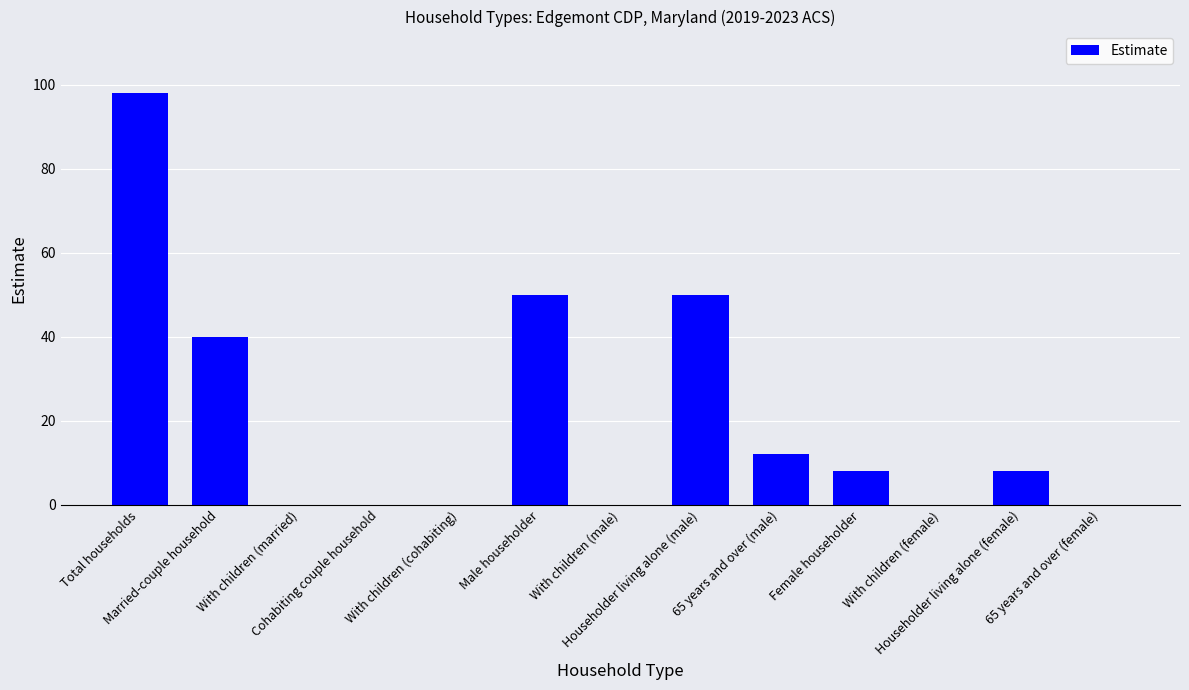

What is the greatest value displayed?

98